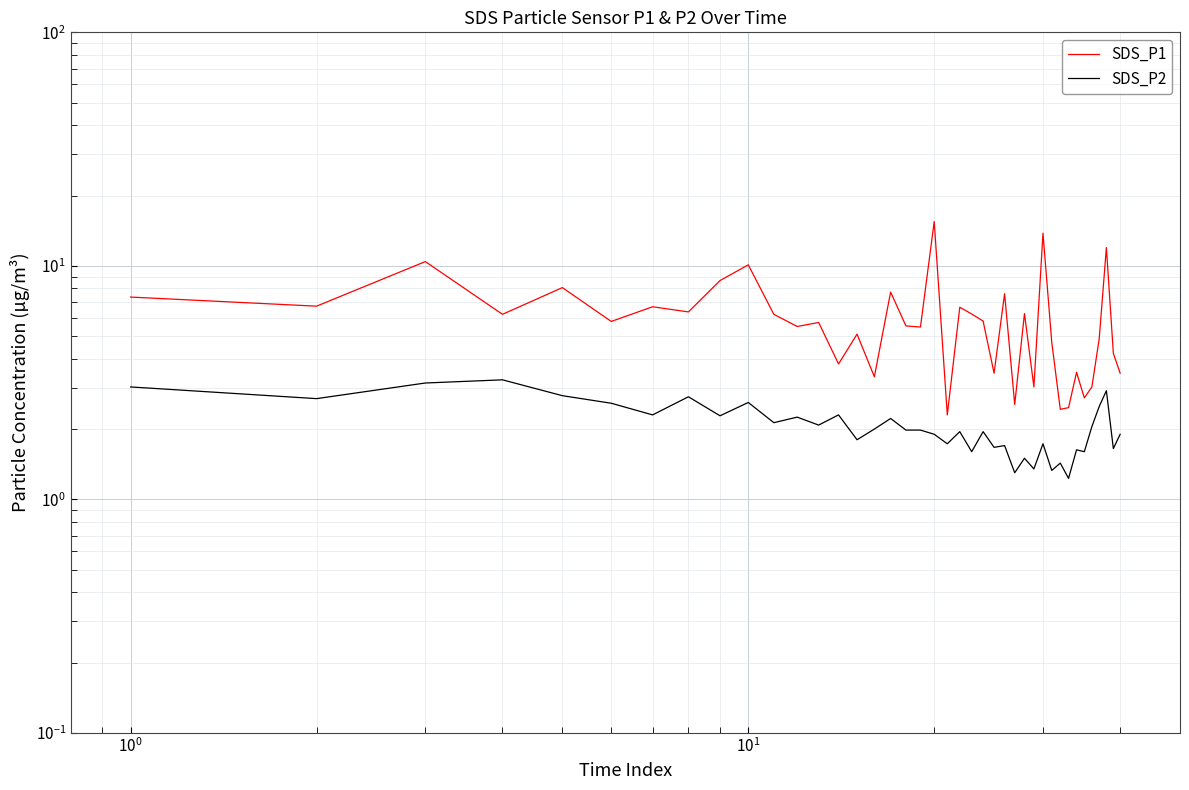

True or false: SDS_P2 and SDS_P1 intersect in this chart.

False